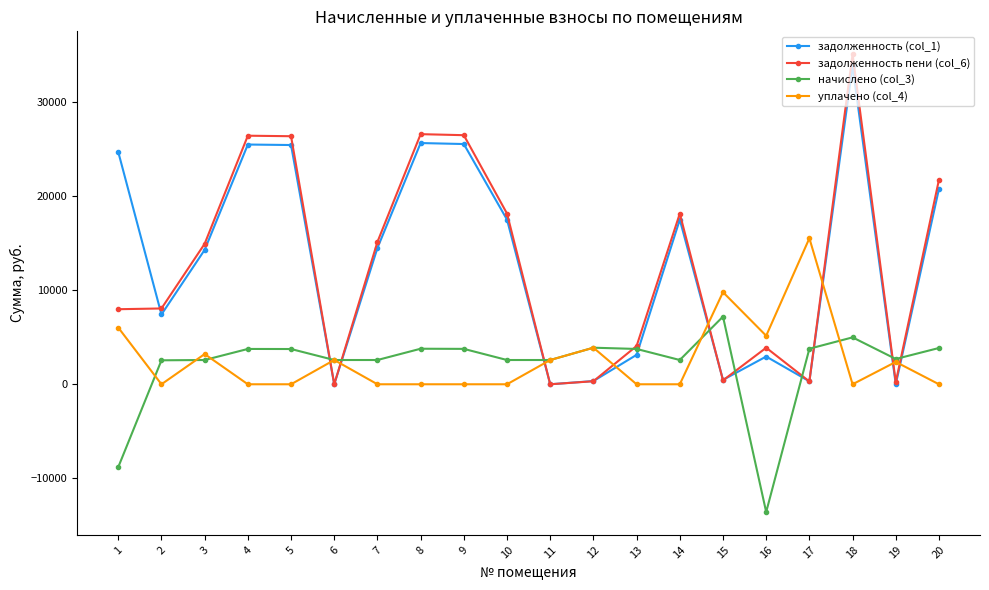

What is the approximate value of задолженность пени (col_6) at 20?

21769.7